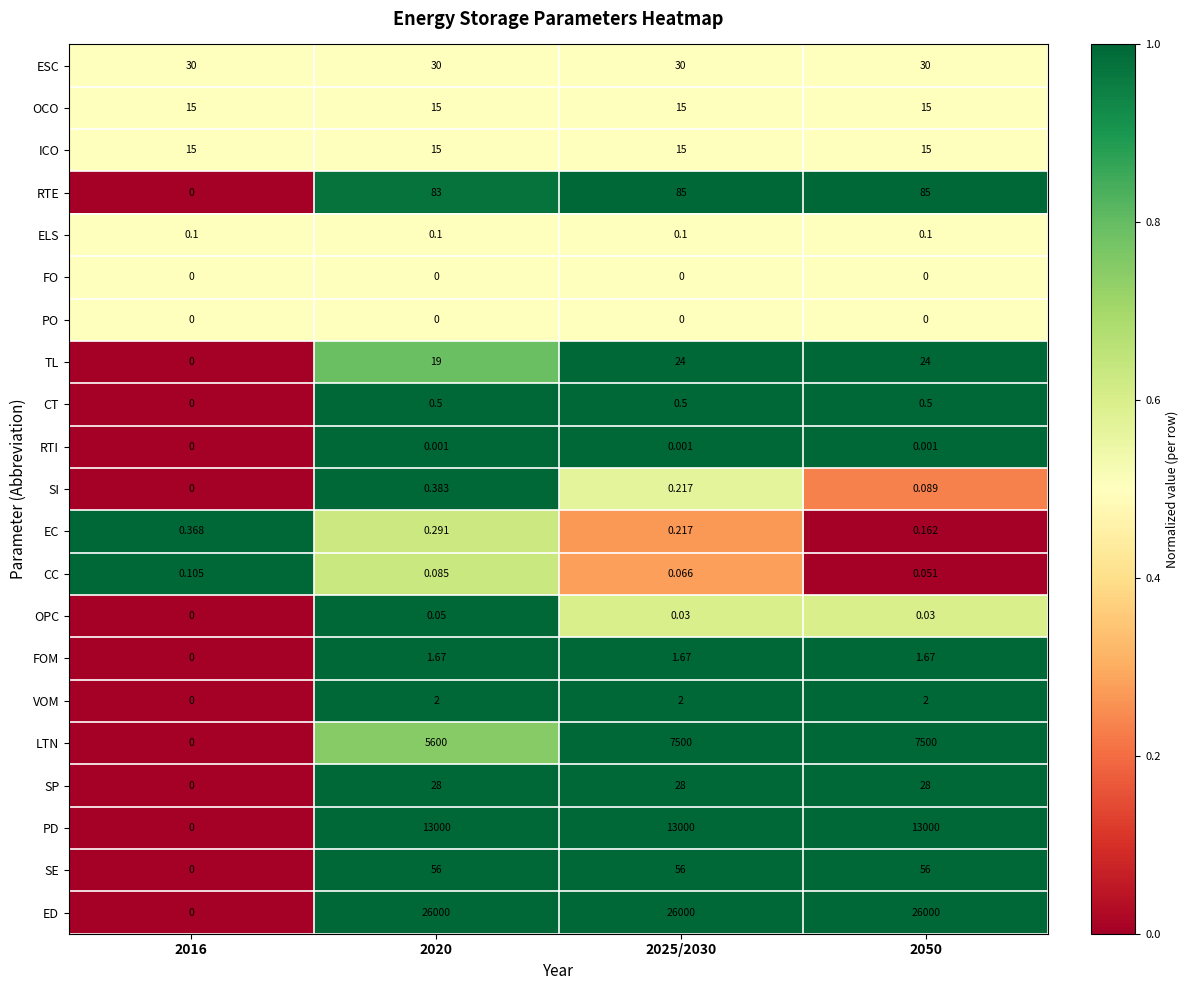

Which series has the largest range (max minus min)?

ED